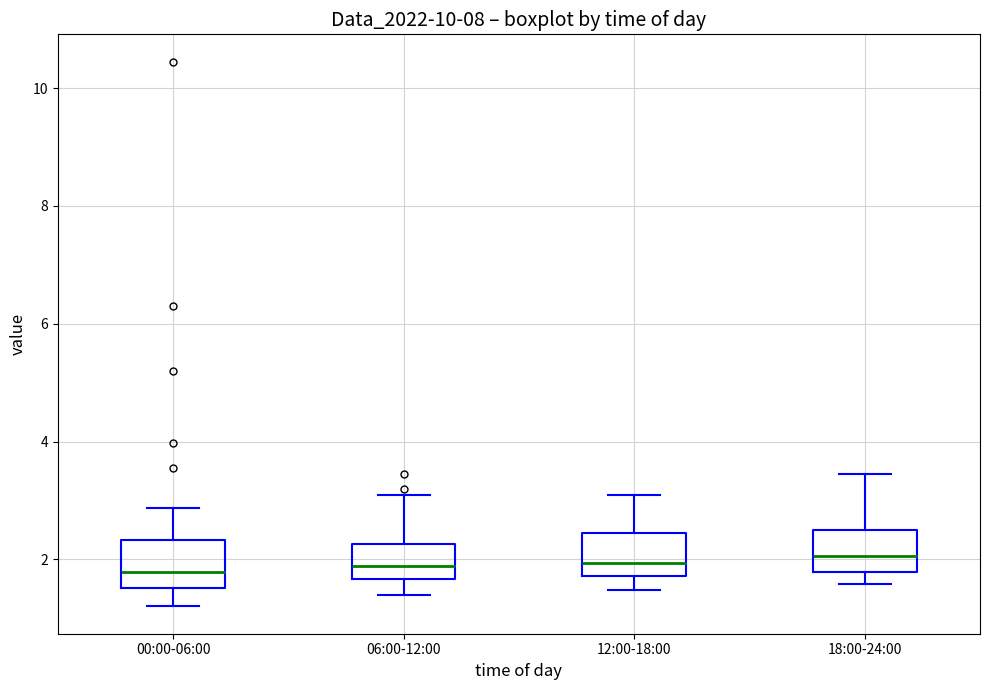

Reading left to right, read every box against the y-axis: the position of its median line, the range the box covers, and the ends of its whiskers. The values are not printed on the chart, so give them approximately, as read against the axis.

00:00-06:00: median 1.8, box 1.6 to 2.4, whiskers 1.2 to 2.8
06:00-12:00: median 1.8, box 1.6 to 2.2, whiskers 1.4 to 3.2
12:00-18:00: median 2.0, box 1.8 to 2.4, whiskers 1.4 to 3.2
18:00-24:00: median 2.0, box 1.8 to 2.4, whiskers 1.6 to 3.4